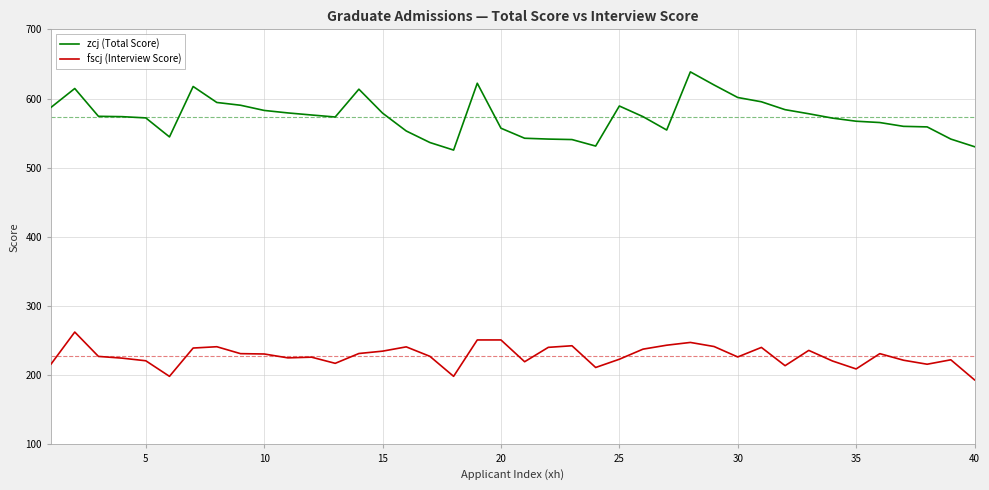

What is the greatest value displayed?

638.5